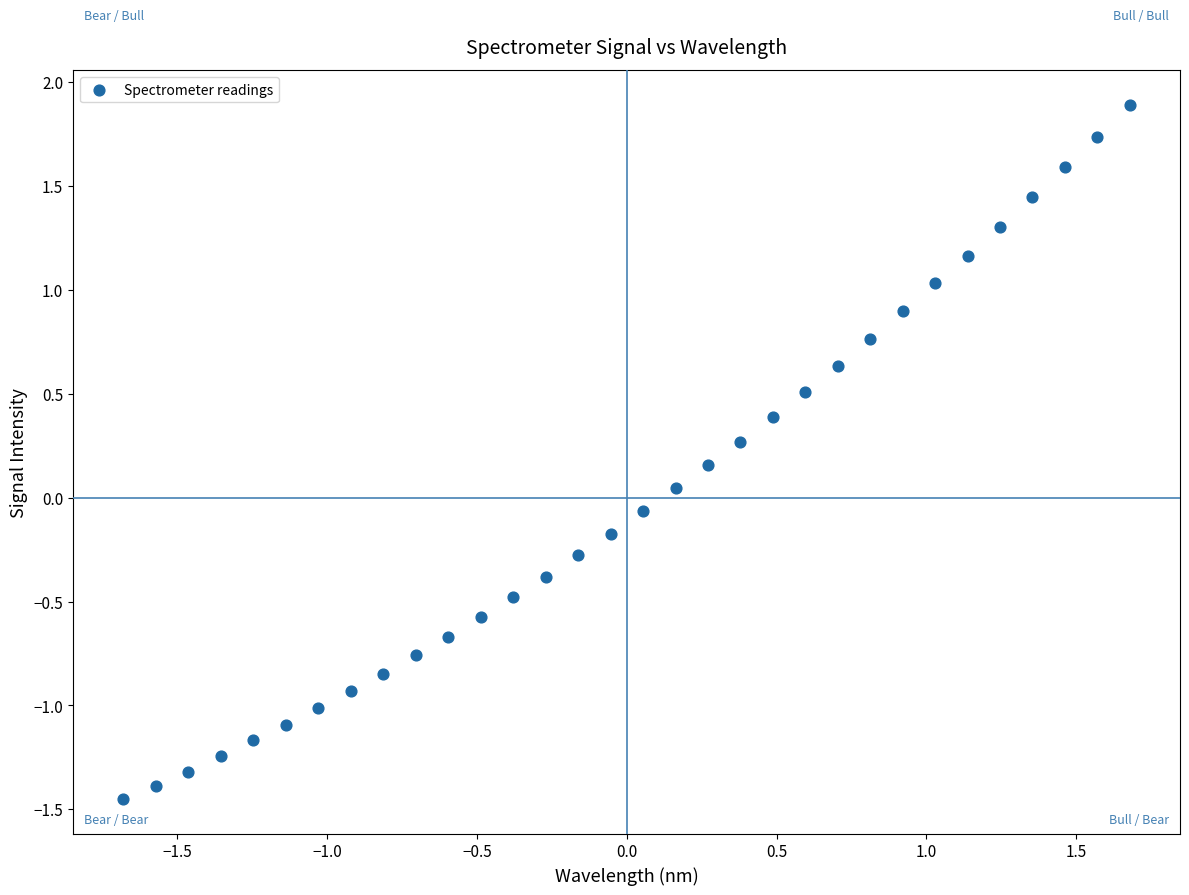

What is the range of Y values (max minus min)?

3.3